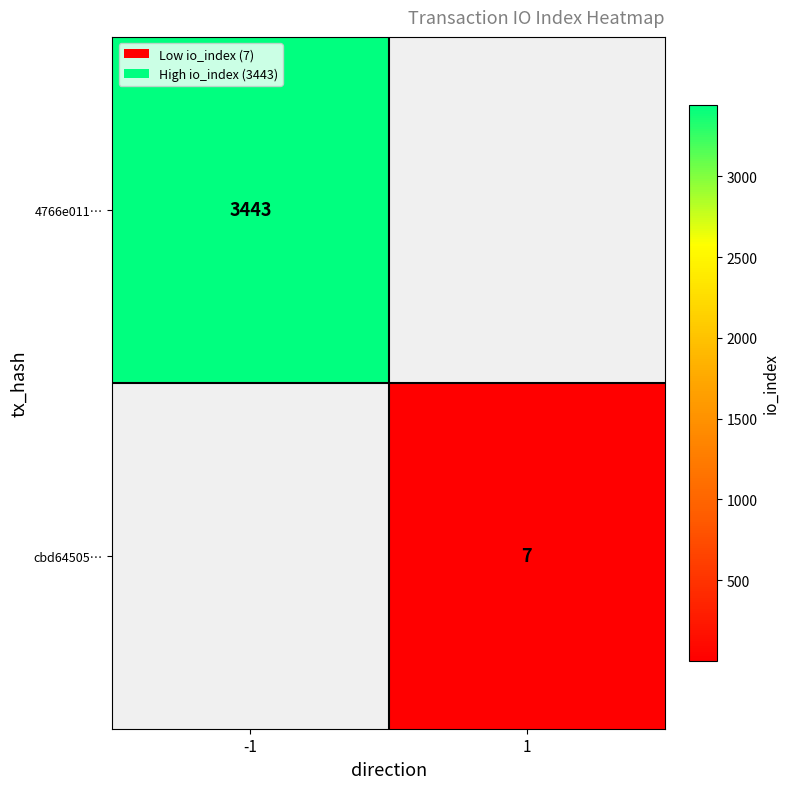

Is the value of cbd64505… at 1 greater than the value of 4766e011… at -1?

No